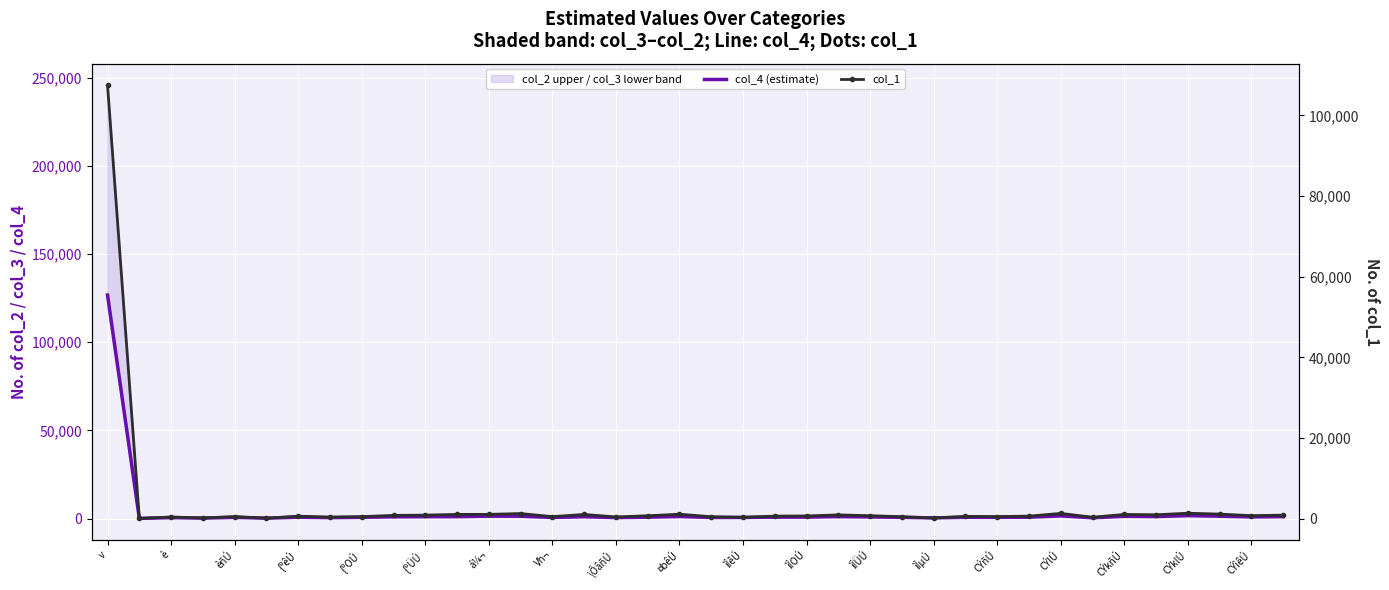

What is the difference between the maximum and minimum values in the col_1 series?

107372